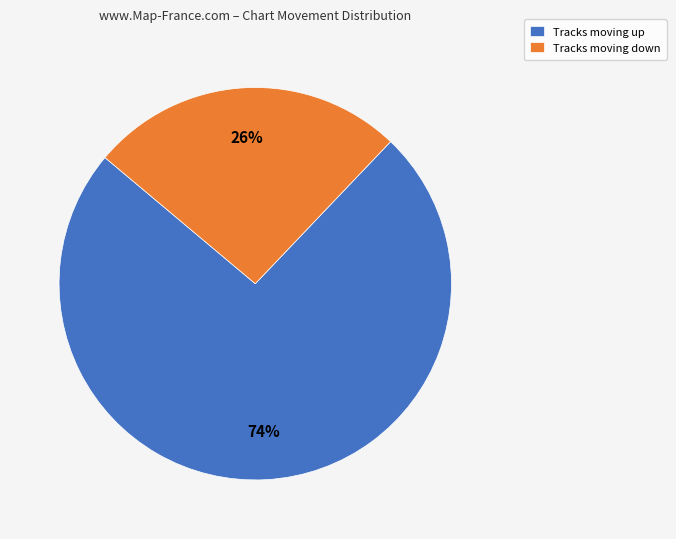

Which has a higher value, Tracks moving down or Tracks moving up?

Tracks moving up